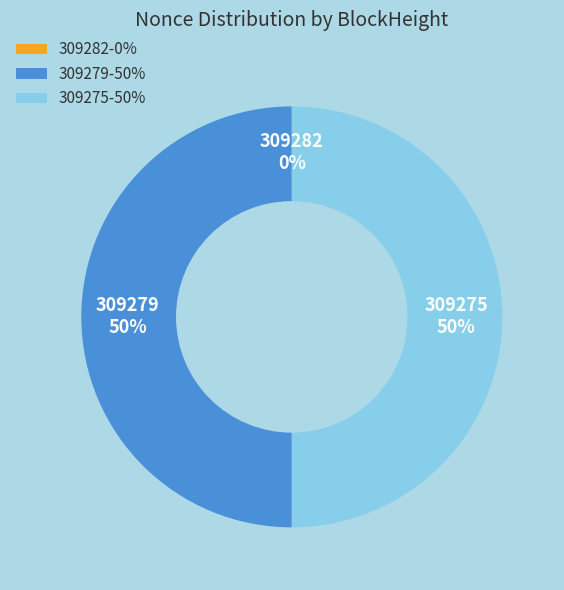

To the nearest percent, what is the difference between the largest and smallest slice percentages?

50%